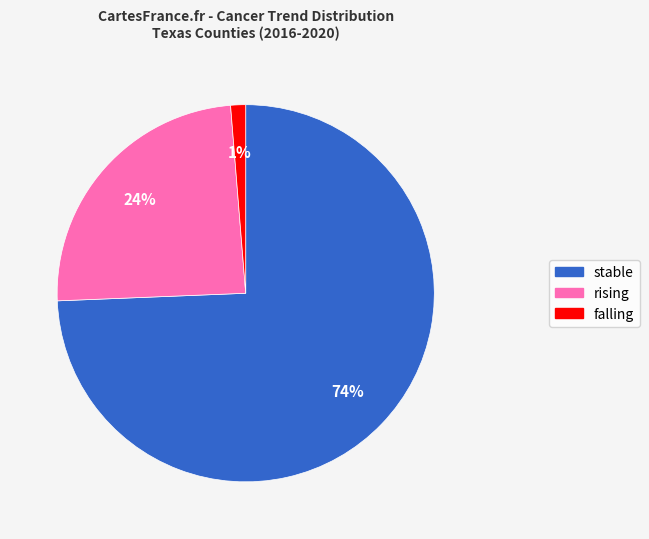

Between falling and rising, which is larger?

rising